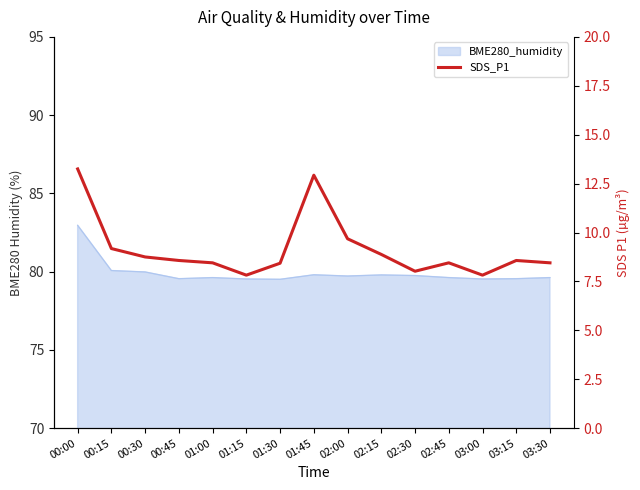

What position from the left is 02:15?

10